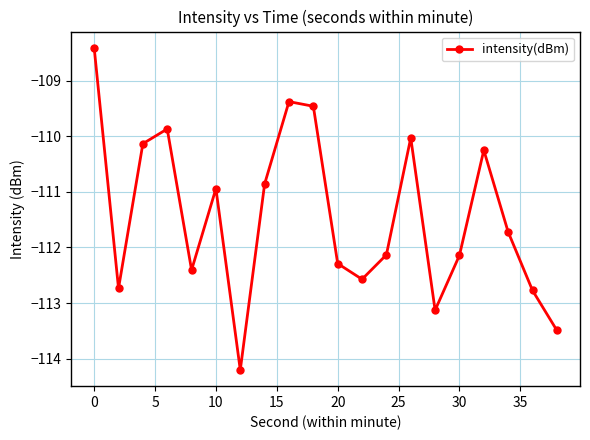

What is the maximum value shown in the chart?

-108.4